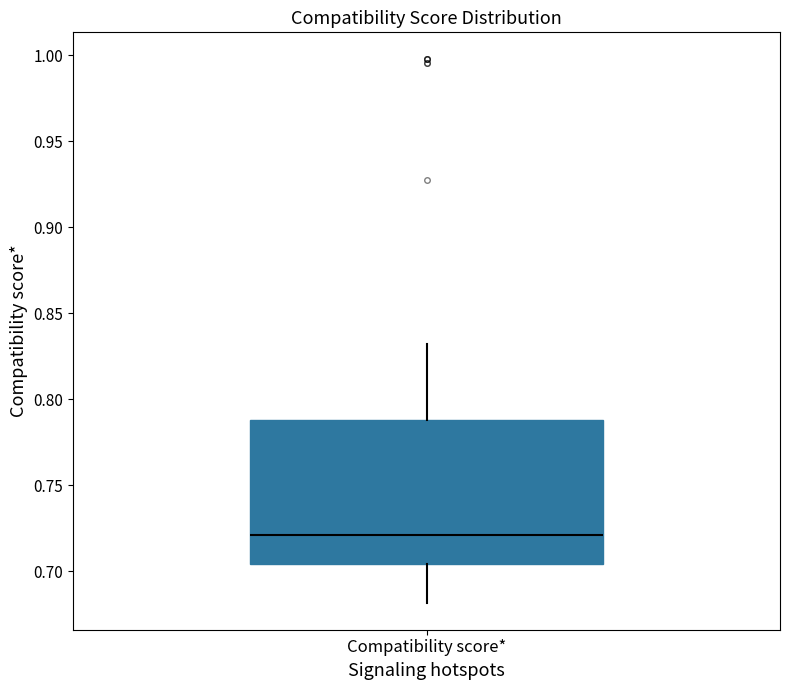

Where does the median line of the box for Compatibility score* sit on the y-axis? The values are not printed on the chart, so give them approximately, as read against the axis.

0.720